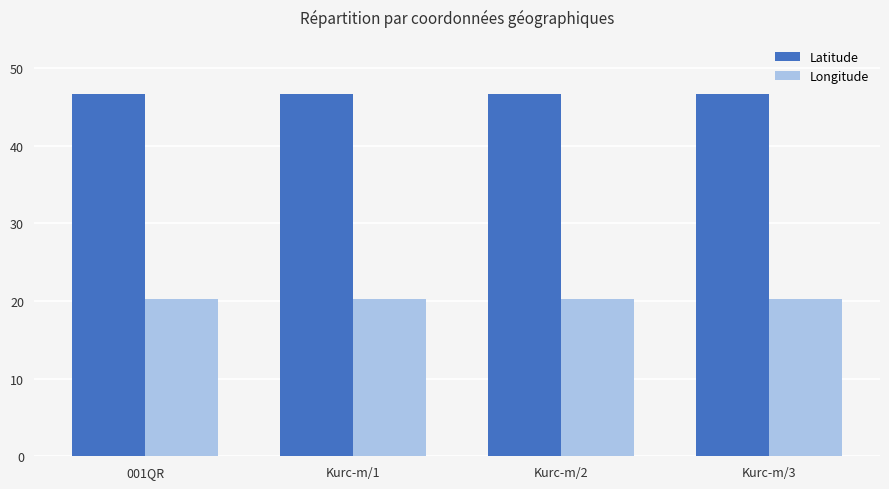

What position from the left is Kurc-m/1?

2